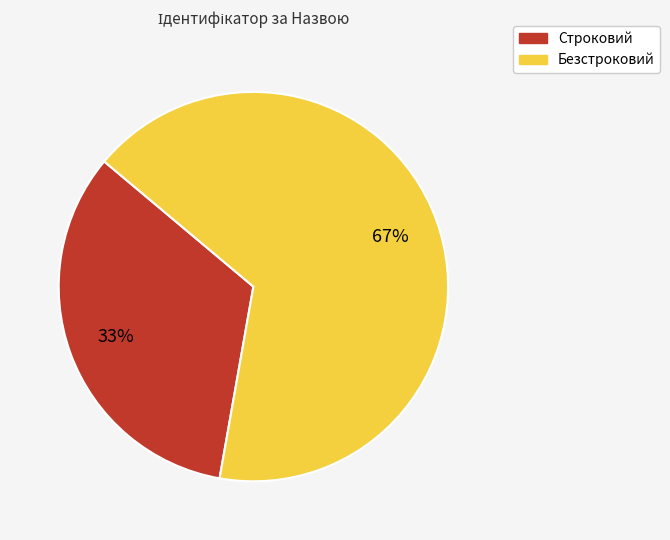

How many segments does this pie chart have?

2